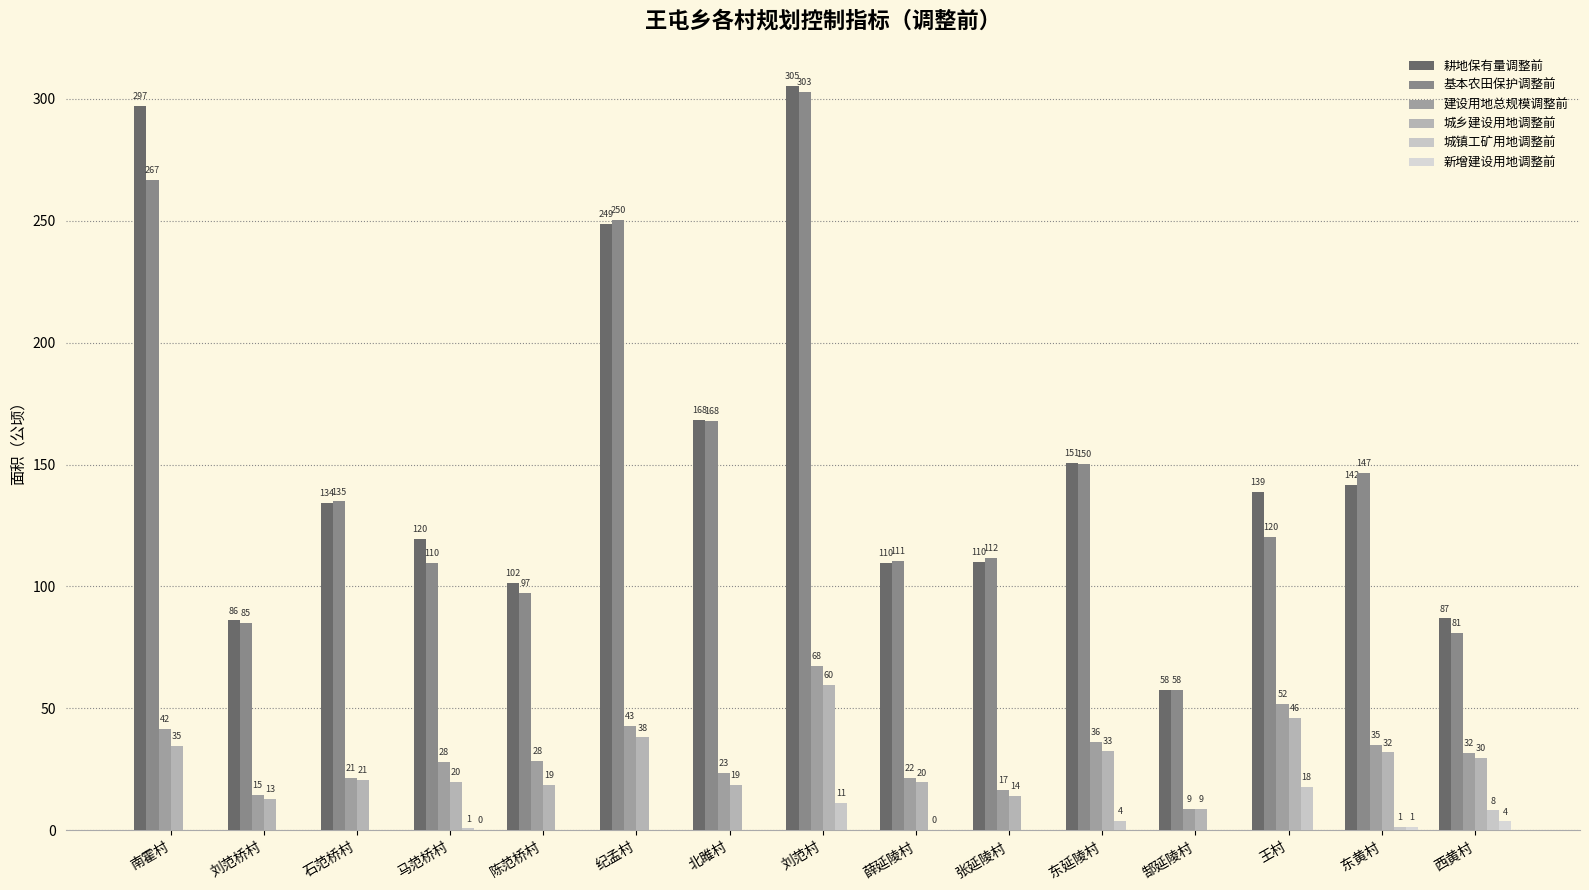

Which series has the largest total across all categories?

耕地保有量调整前